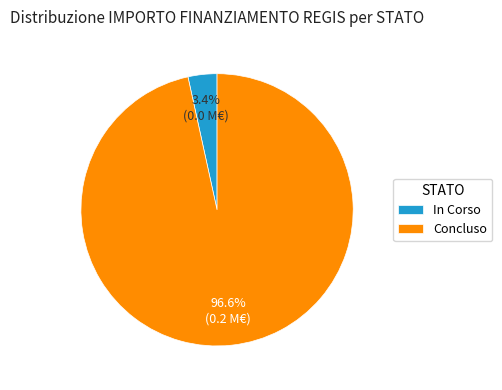

To the nearest percent, what is the difference between the largest and smallest slice percentages?

93%